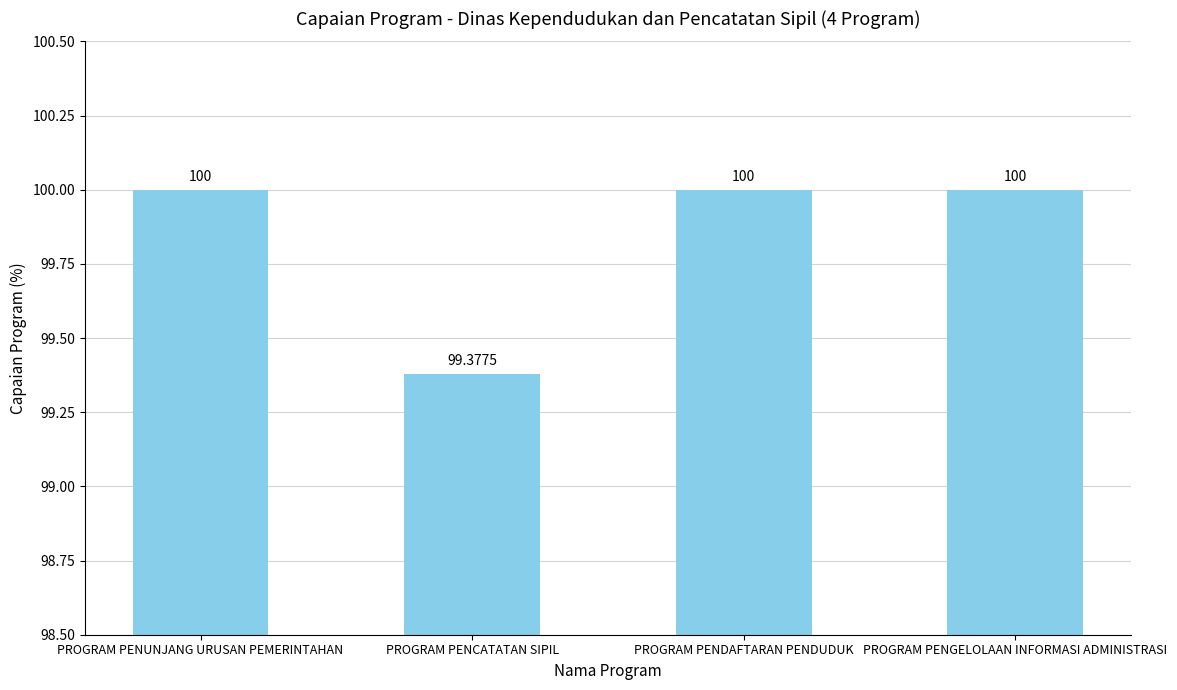

How many bars are there in total?

4